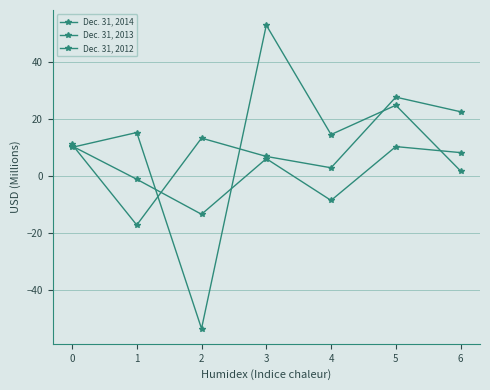

At which label is Dec. 31, 2012 closest to -1?

1